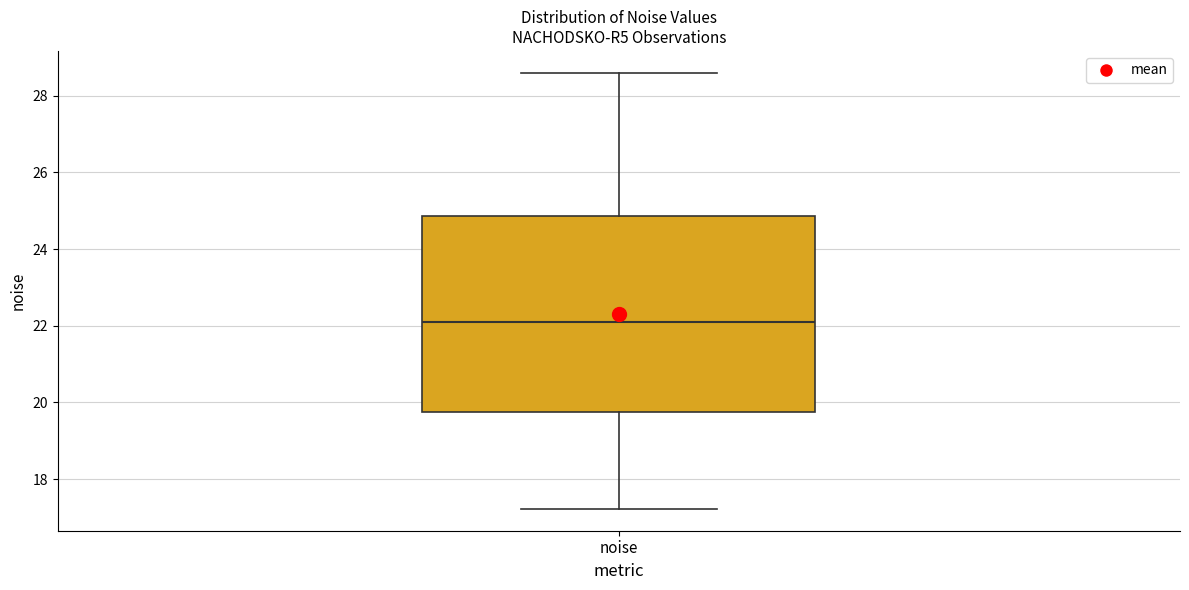

Where does the lower whisker of the box for noise end on the y-axis? The values are not printed on the chart, so give them approximately, as read against the axis.

17.2